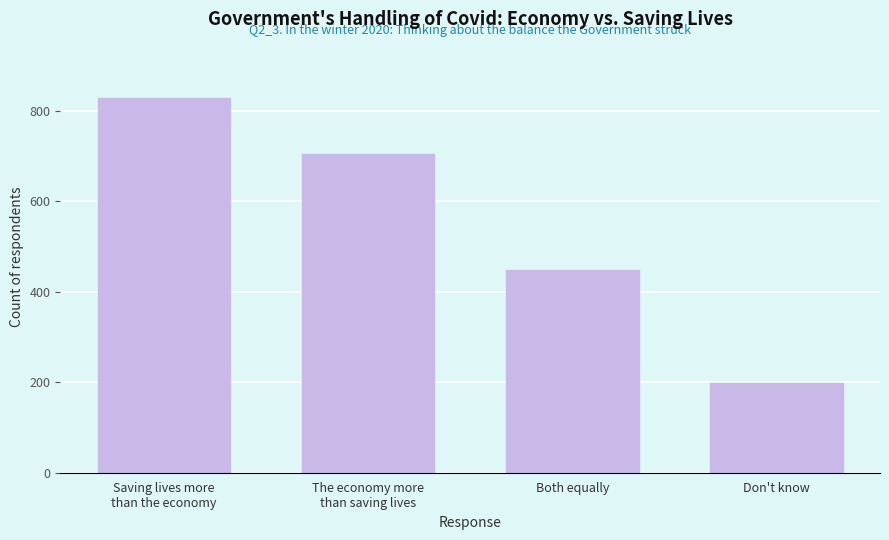

Reading right to left, what are all the values shown in this chart?

198	449	705	829